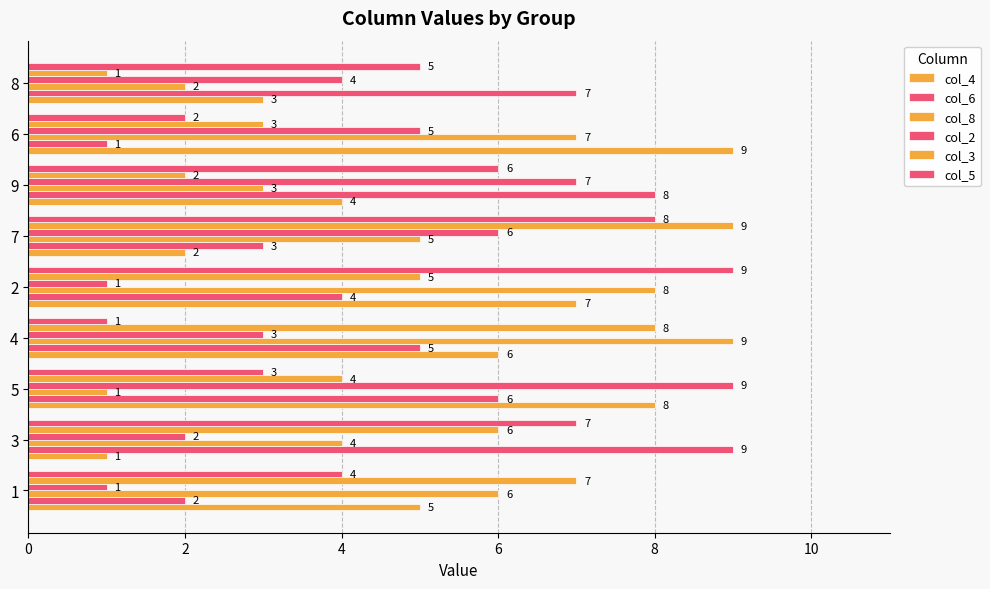

How many data points does each series have?

9